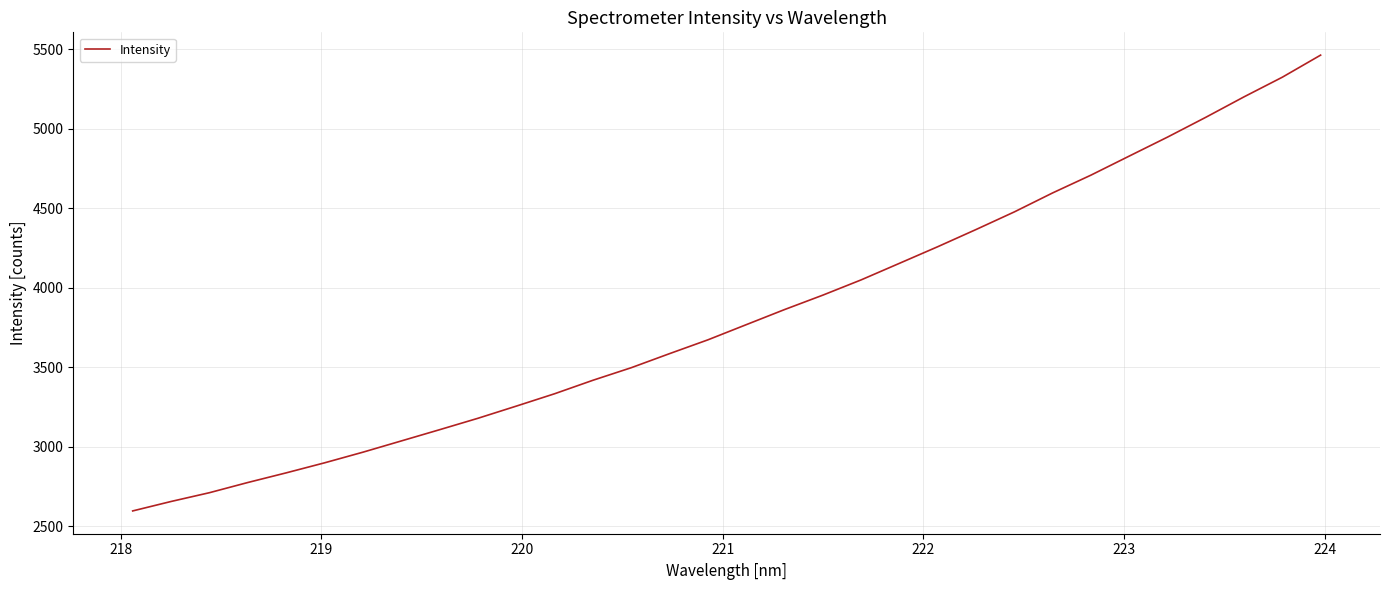

What is the greatest value displayed?

5464.2